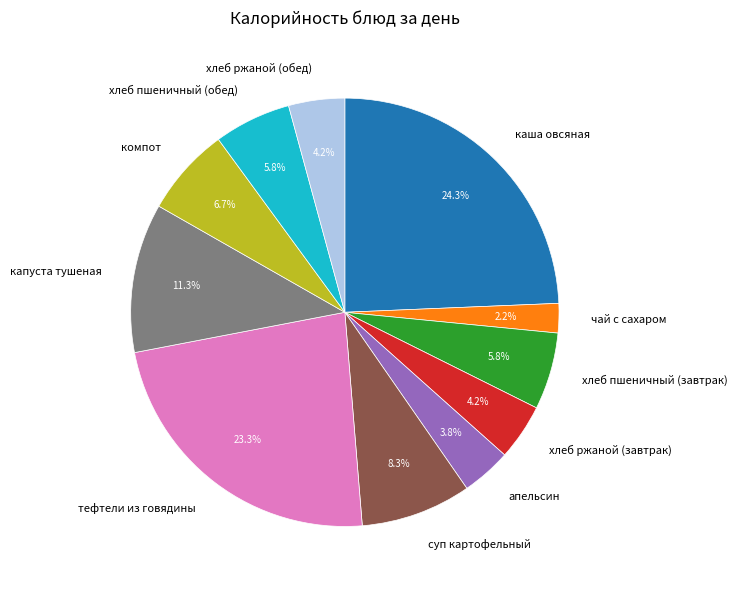

To the nearest percent, what is the difference between the largest and smallest slice percentages?

22%